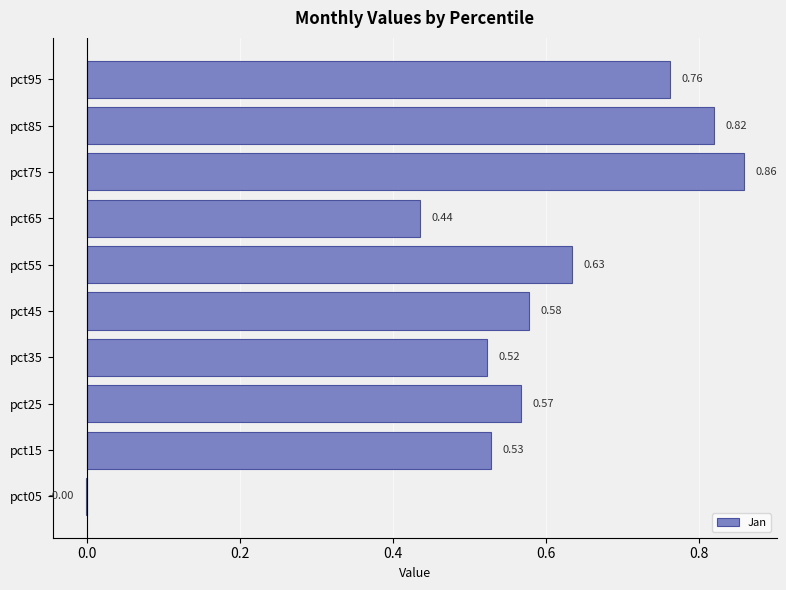

Between pct95 and pct45, which is larger?

pct95